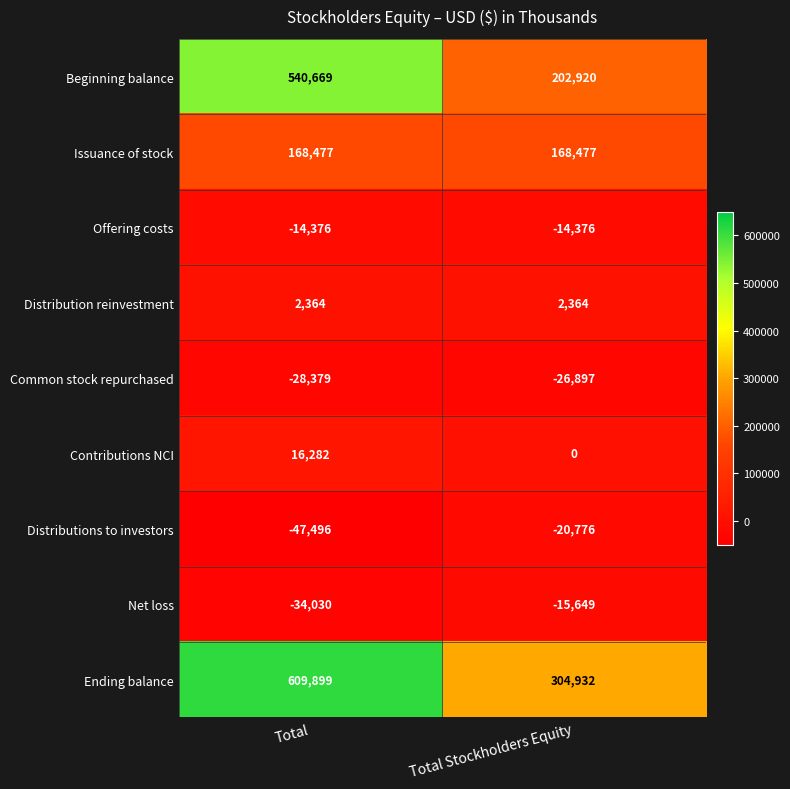

The value of Distributions to investors at Total is -47496. True or false?

True